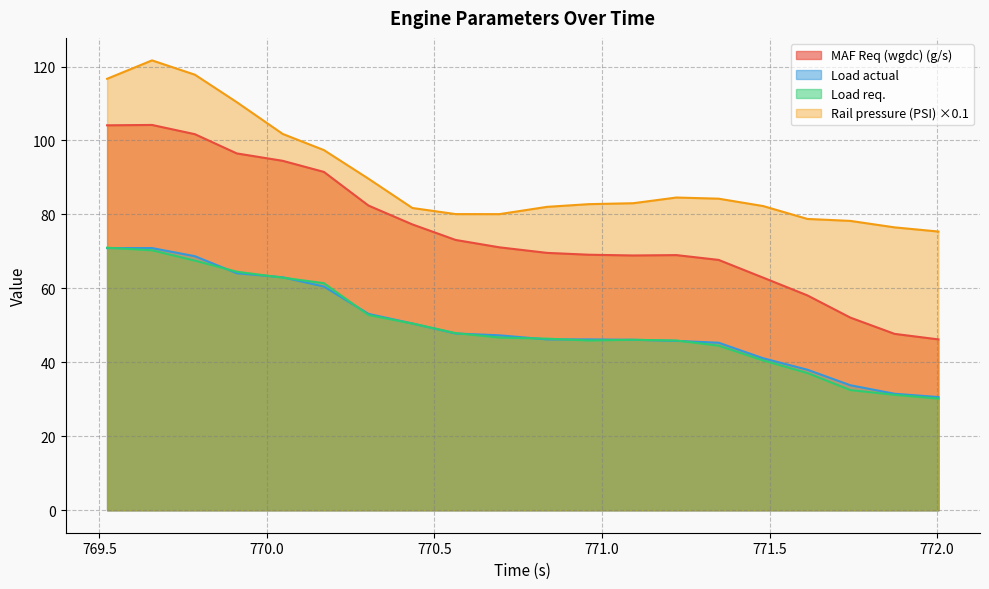

Reading left to right, what are all the values shown in this chart?

MAF Req (wgdc) (g/s): 104.1	104.2	101.7	96.5	94.5	91.5	82.4	77.3	73.1	71.1	69.6	69.1	68.9	69.0	67.7	62.9	58.1	52.1	47.7	46.2
Load actual: 70.9	70.9	68.7	64.1	63.0	60.5	53.1	50.5	47.8	47.3	46.2	46.2	46.1	45.8	45.3	41.1	38.0	33.8	31.5	30.6
Load req.: 71.0	70.3	67.5	64.5	62.9	61.4	52.8	50.5	47.9	46.7	46.4	45.9	46.1	45.9	44.5	40.5	37.1	32.5	31.2	30.2
Rail pressure (PSI): 116.7	121.7	117.8	110.4	101.8	97.4	89.7	81.7	80.1	80.1	82.1	82.8	83.0	84.6	84.3	82.3	78.8	78.2	76.5	75.4